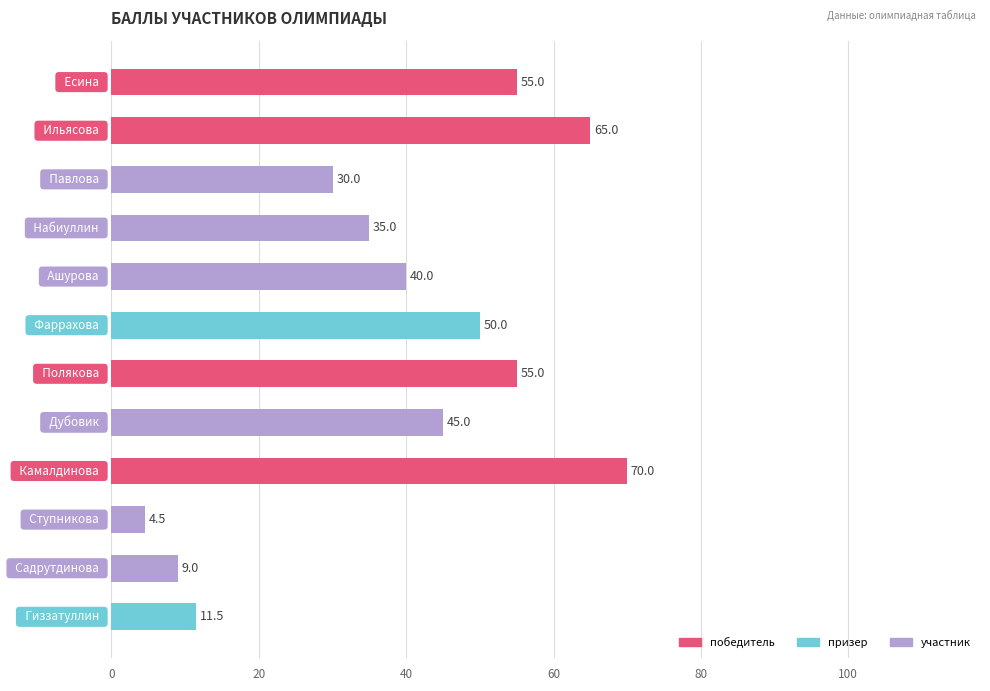

What is the average value?

39.2